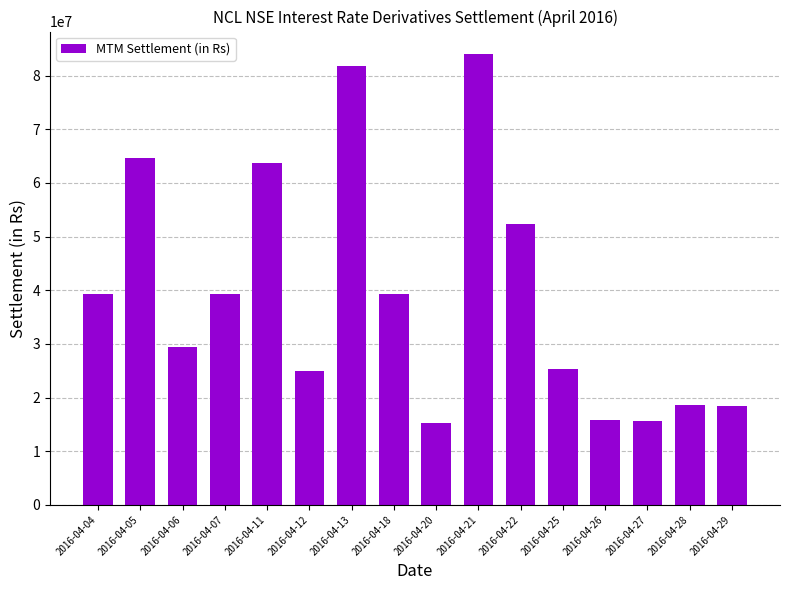

What is the value of the 10th bar from the left?

84008445